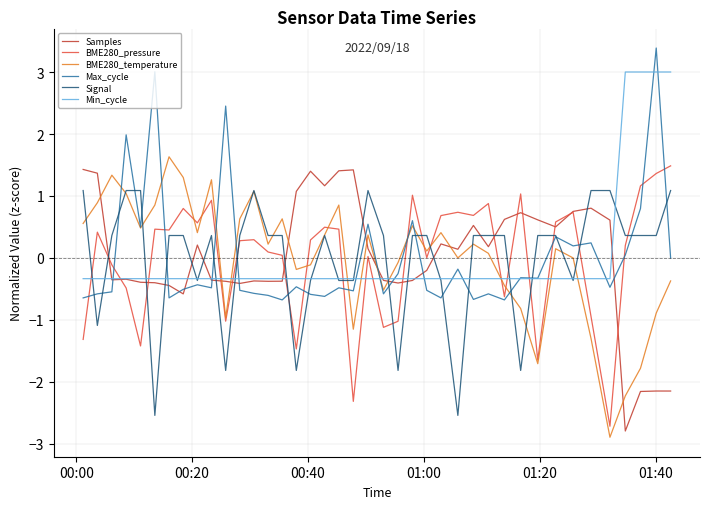

Rank the series by their maximum value, from lowest to highest.

Signal, Samples, BME280_pressure, BME280_temperature, Min_cycle, Max_cycle